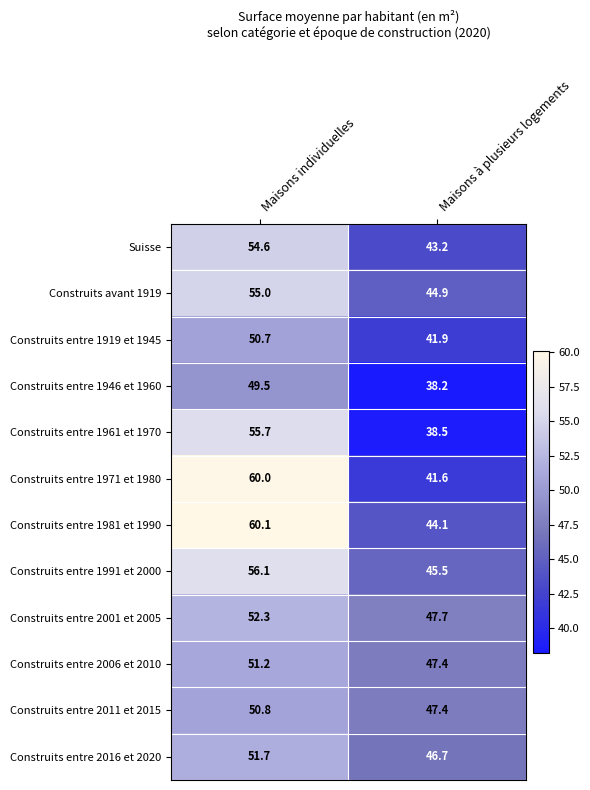

What is the lowest value of the Construits entre 1971 et 1980 series?

41.6